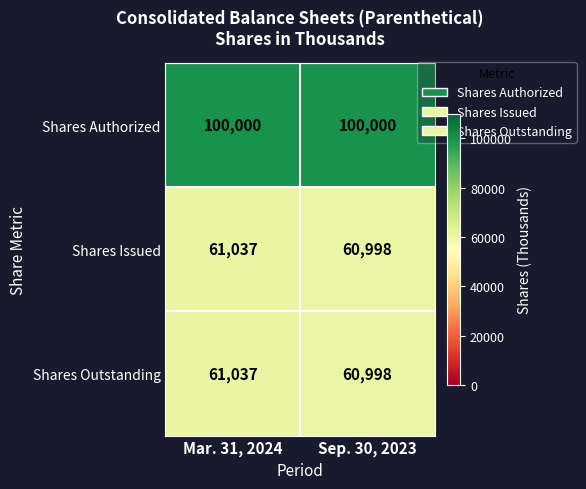

What is the total value across all series at Sep. 30, 2023?

221996